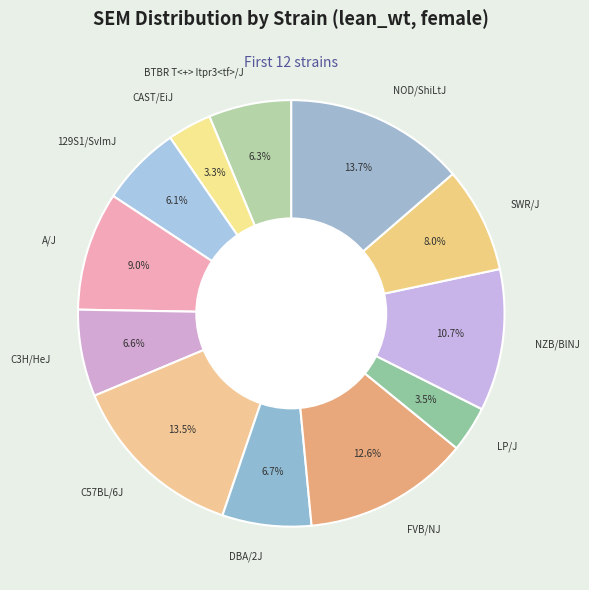

Does C3H/HeJ account for over 50% of the chart?

No